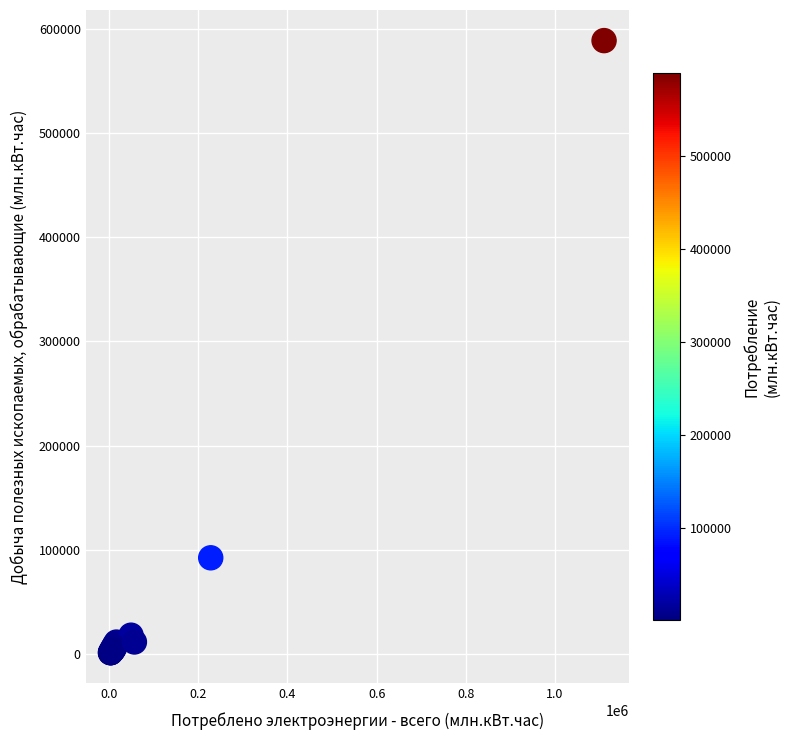

What Y value in the scatter plot is closest to 294968?

92103.7